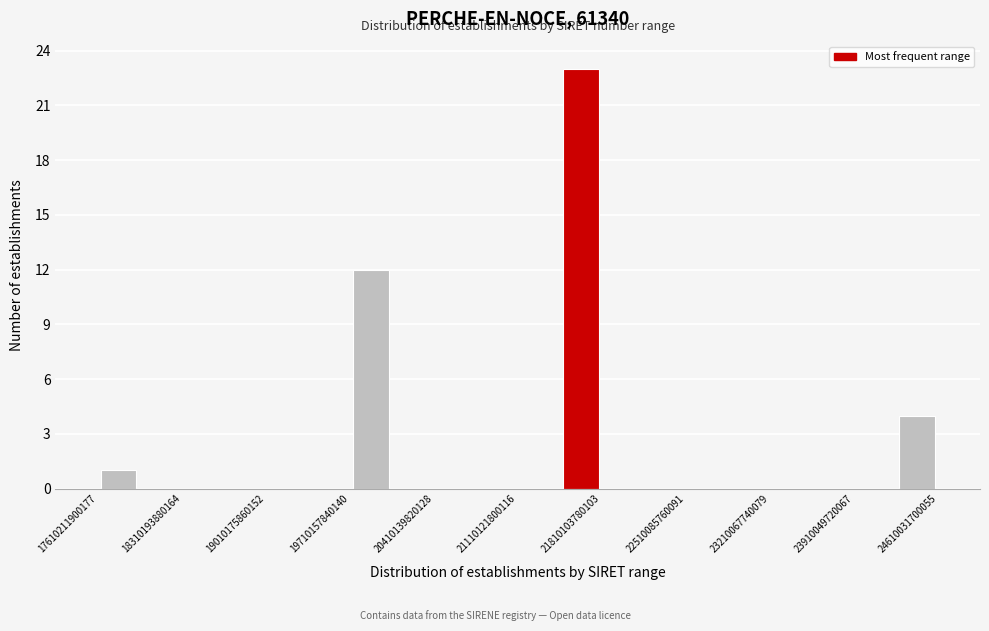

Read against the x-axis, roughly where is the centre of the tallest bar?

21600000000000